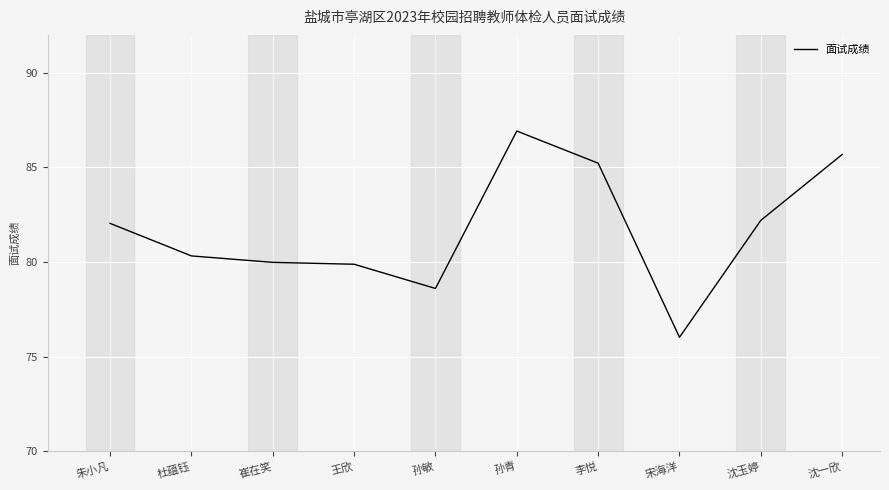

What is the difference between the values at 孙青 and 沈玉婷?

4.7